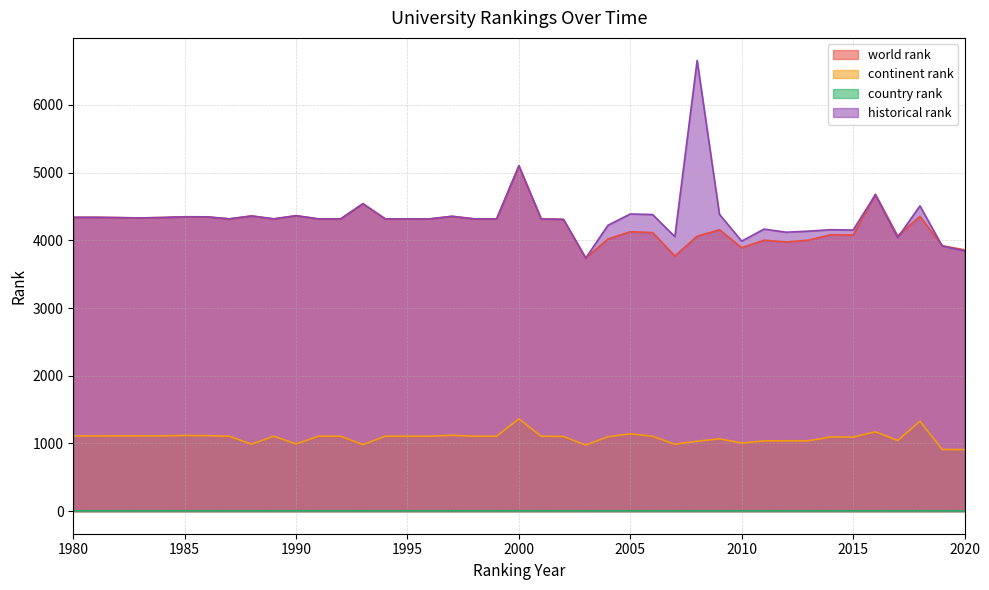

How many interior local peaks does the historical rank series have?

12